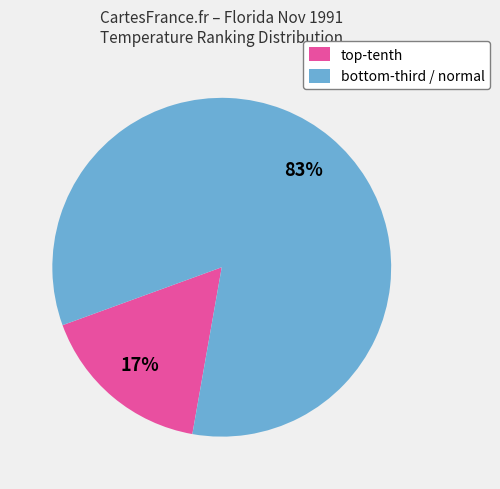

Which category has the smallest portion of the pie?

top-tenth